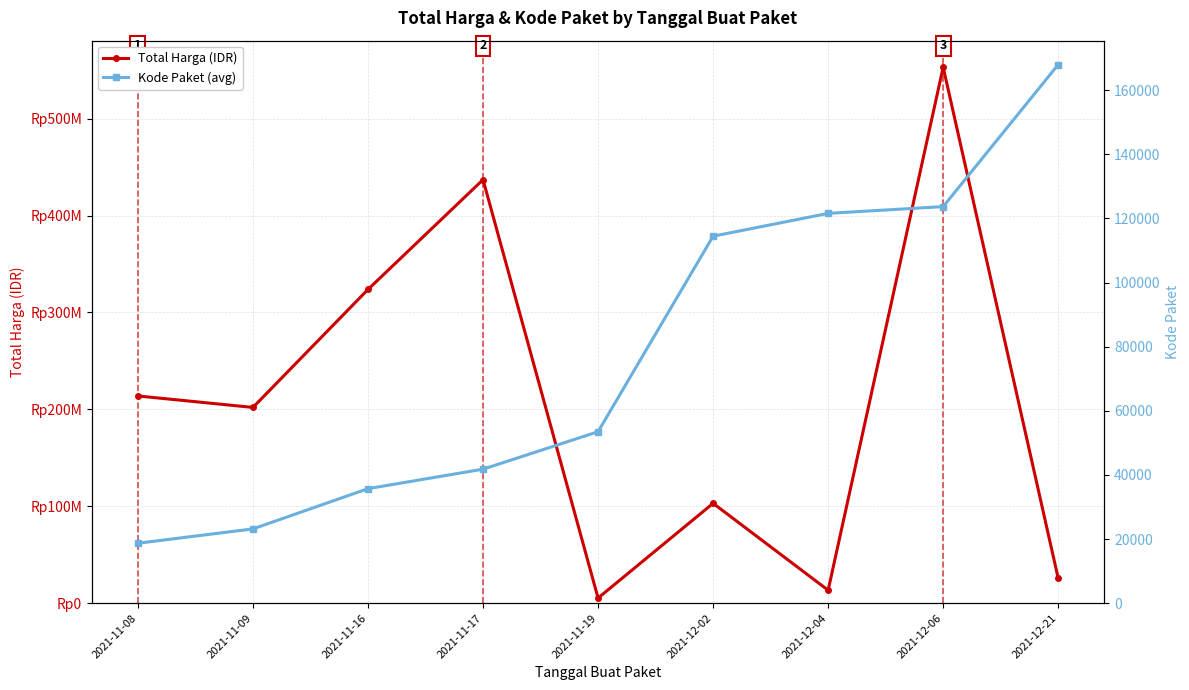

How many values in the Kode Paket (avg) series exceed 53465?

4